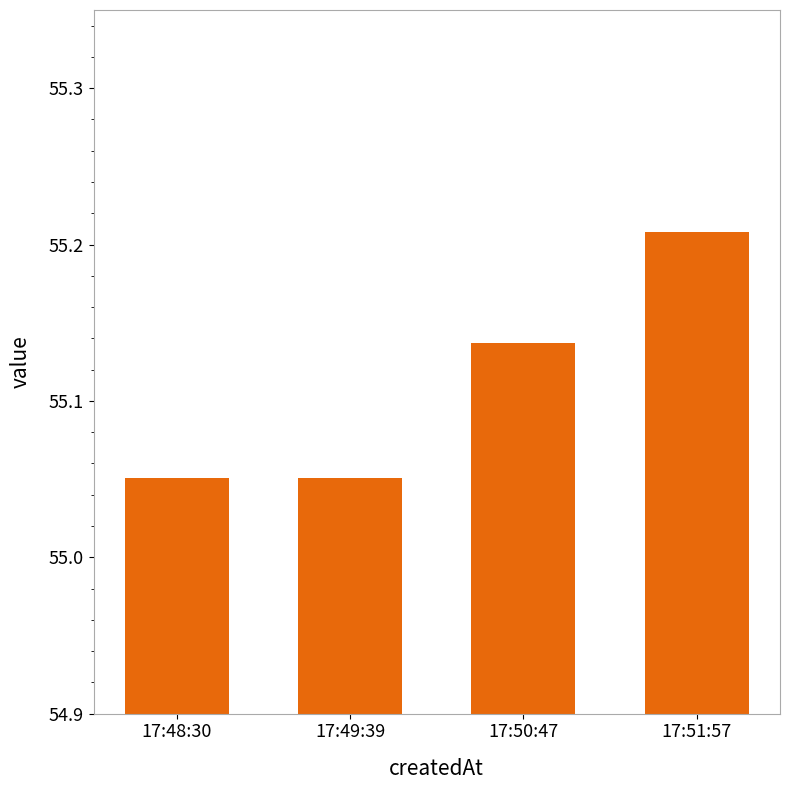

How many values are between 55 and 56?

4